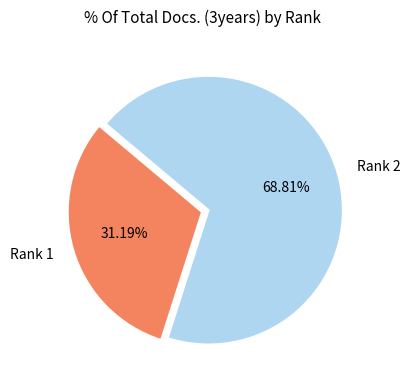

Rank the categories by value from lowest to highest.

Rank 1, Rank 2